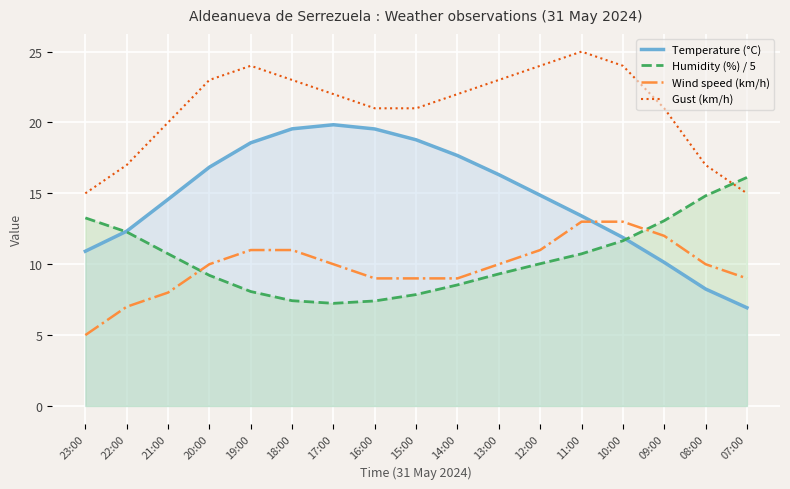

Between 13:00 and 07:00, which series saw the biggest shift?

Temperature (°C)